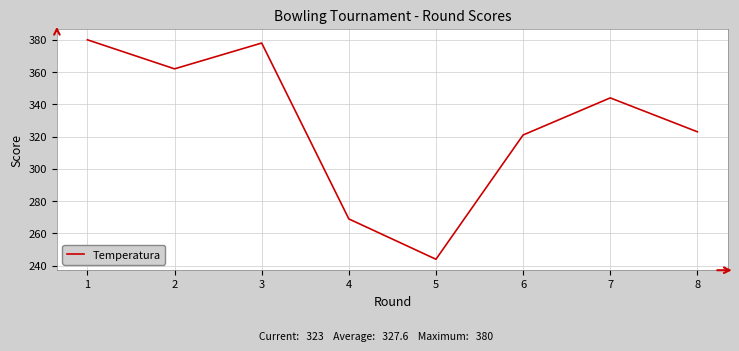

How many interior local peaks (higher than both neighbors) does the data have?

2